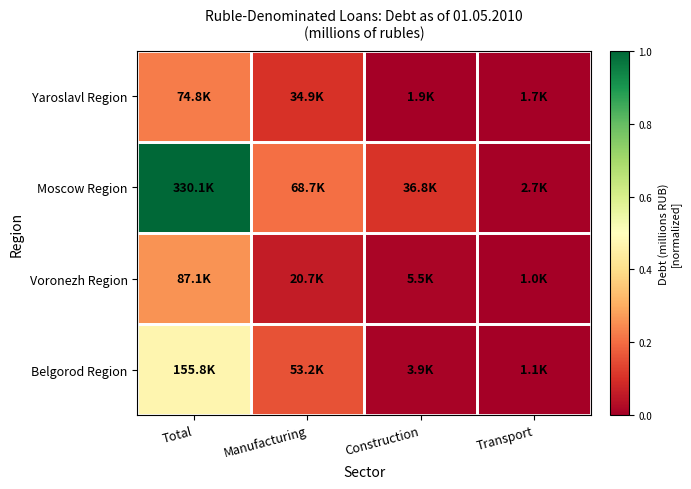

Reading left to right, extract all data points from this chart.

Belgorod Region: Total=0.5	Manufacturing=0.2	Construction=0.0	Transport=0.0
Voronezh Region: Total=0.3	Manufacturing=0.1	Construction=0.0	Transport=0.0
Moscow Region: Total=1.0	Manufacturing=0.2	Construction=0.1	Transport=0.0
Yaroslavl Region: Total=0.2	Manufacturing=0.1	Construction=0.0	Transport=0.0